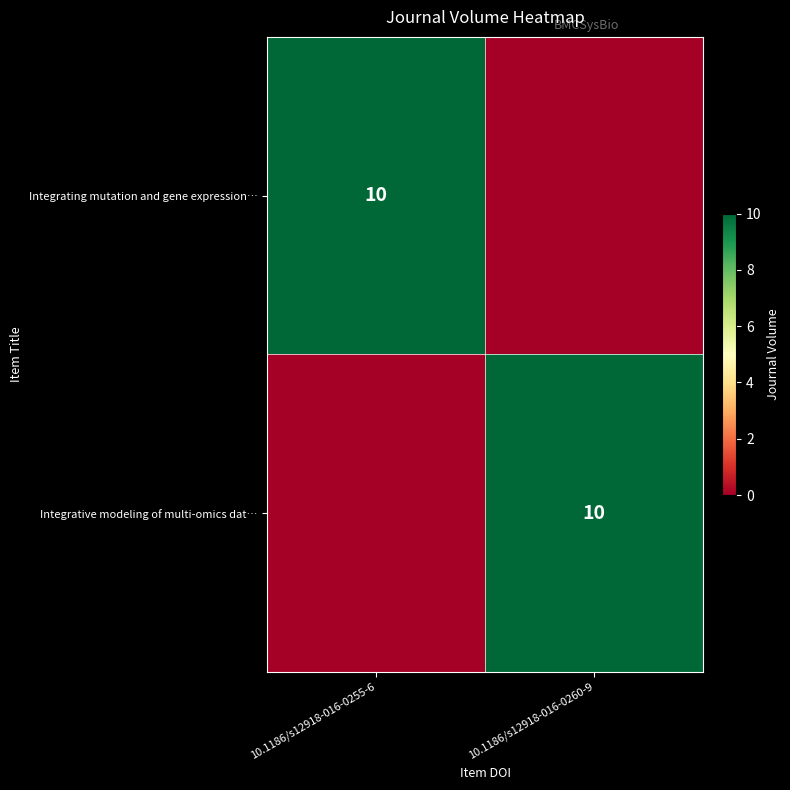

The value of Integrative modeling of multi-omics dat… at 10.1186/s12918-016-0260-9 is 10. True or false?

True